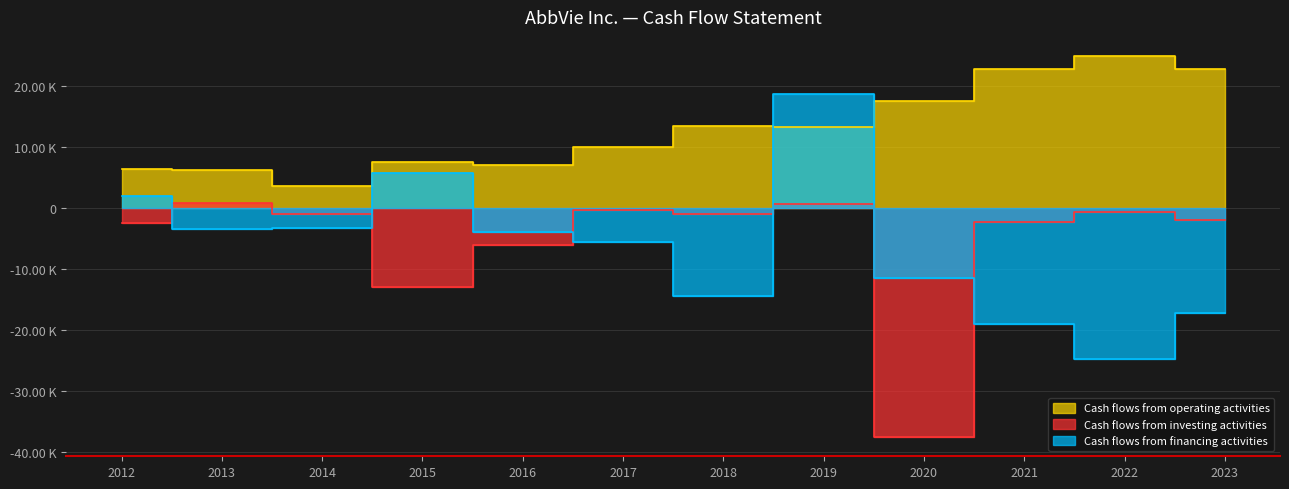

True or false: Cash flows from financing activities and Cash flows from operating activities intersect in this chart.

True